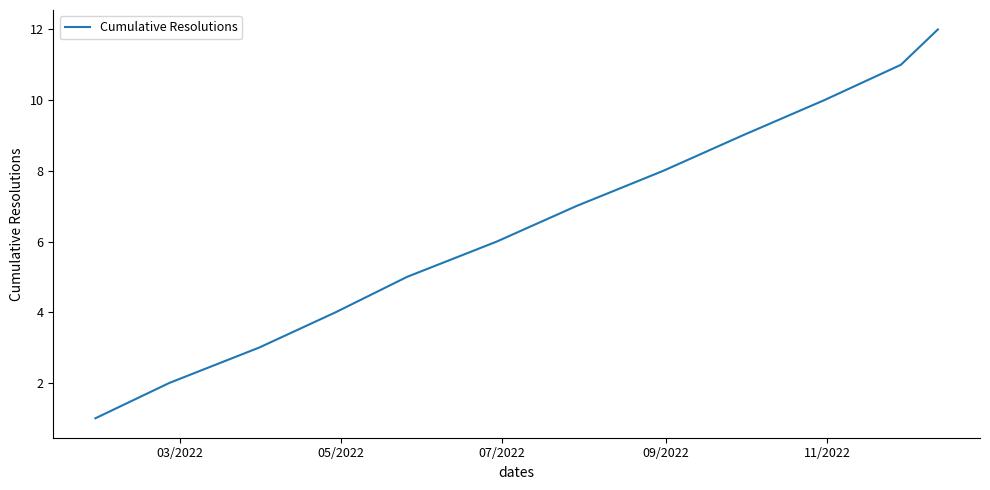

What is the greatest value displayed?

12